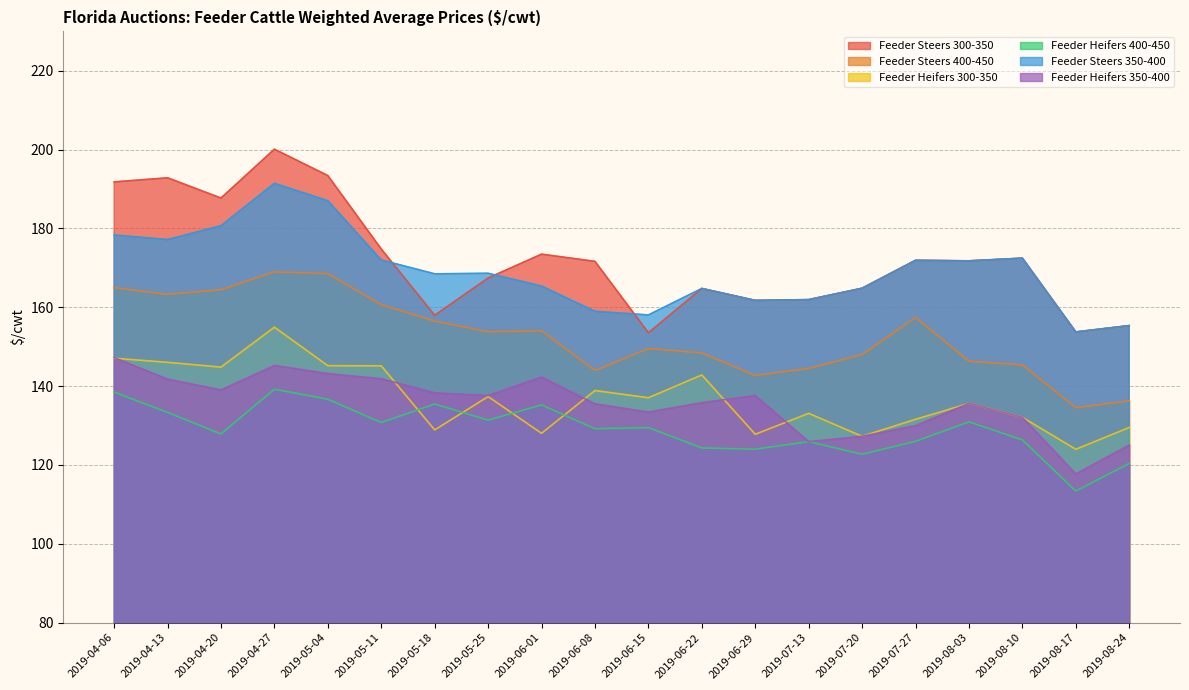

At 2019-05-25, list the series in order from largest to smallest.

Feeder Steers 350-400, Feeder Steers 300-350, Feeder Steers 400-450, Feeder Heifers 350-400, Feeder Heifers 300-350, Feeder Heifers 400-450